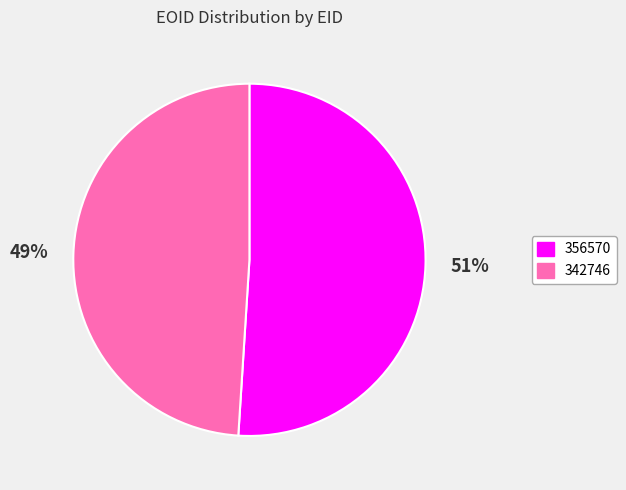

Is it true that 356570 is 39% of the pie?

False